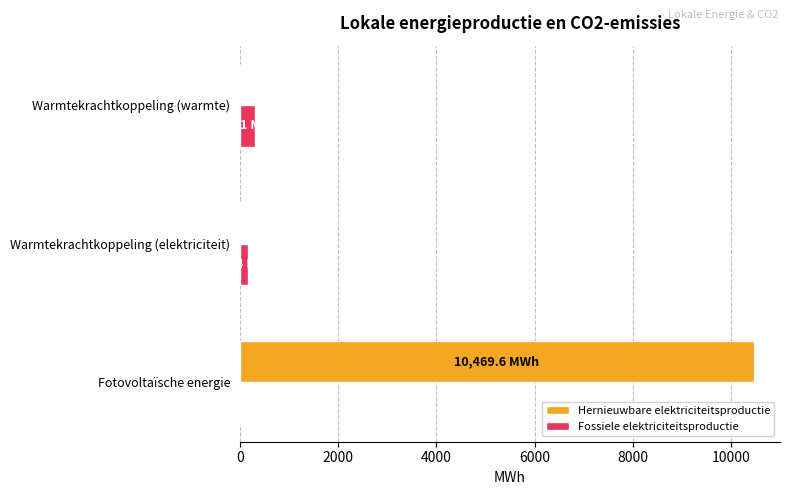

What is the maximum value shown in the chart?

10469.6